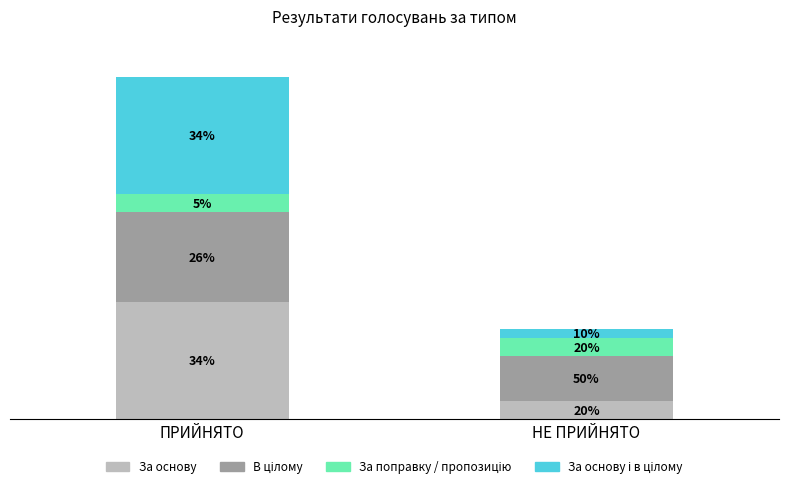

Does the chart contain any negative values?

No